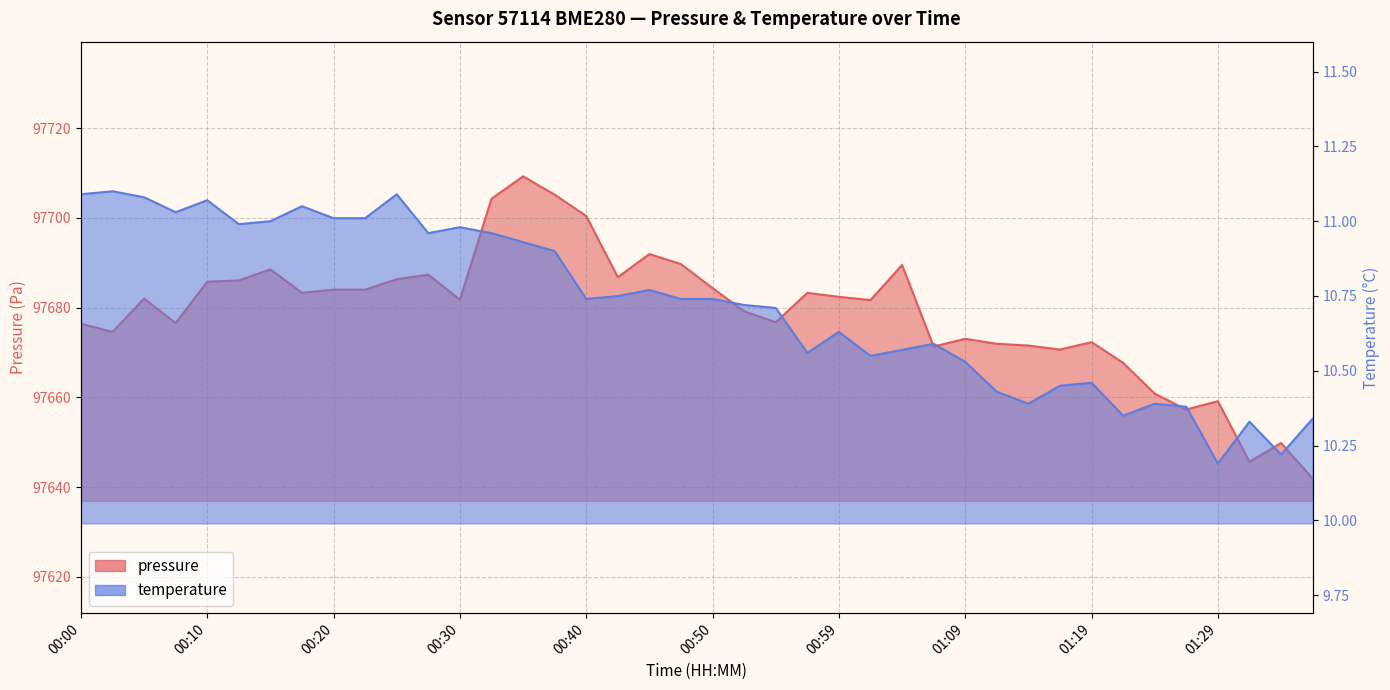

True or false: pressure and temperature cross at least once.

False